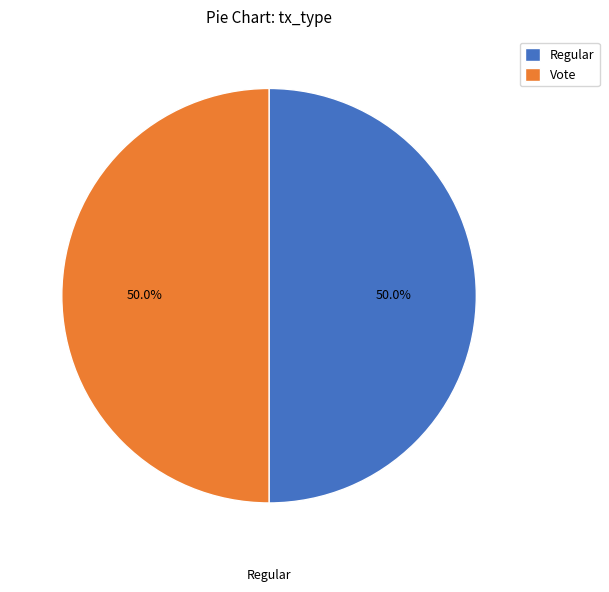

What is the ratio of the value at Vote to the value at Regular?

1.0